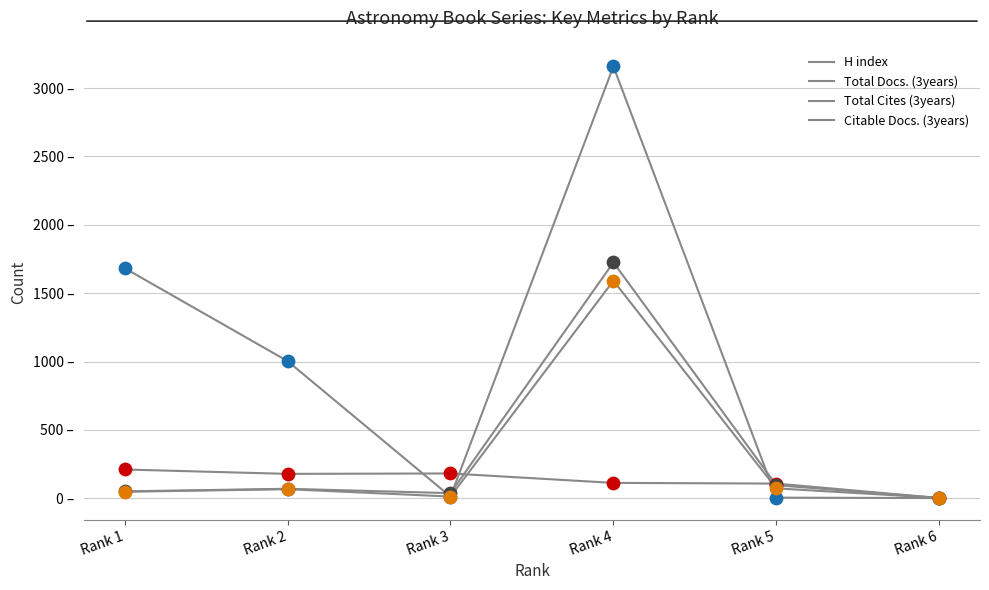

At how many categories does at least one series exceed 2468?

1